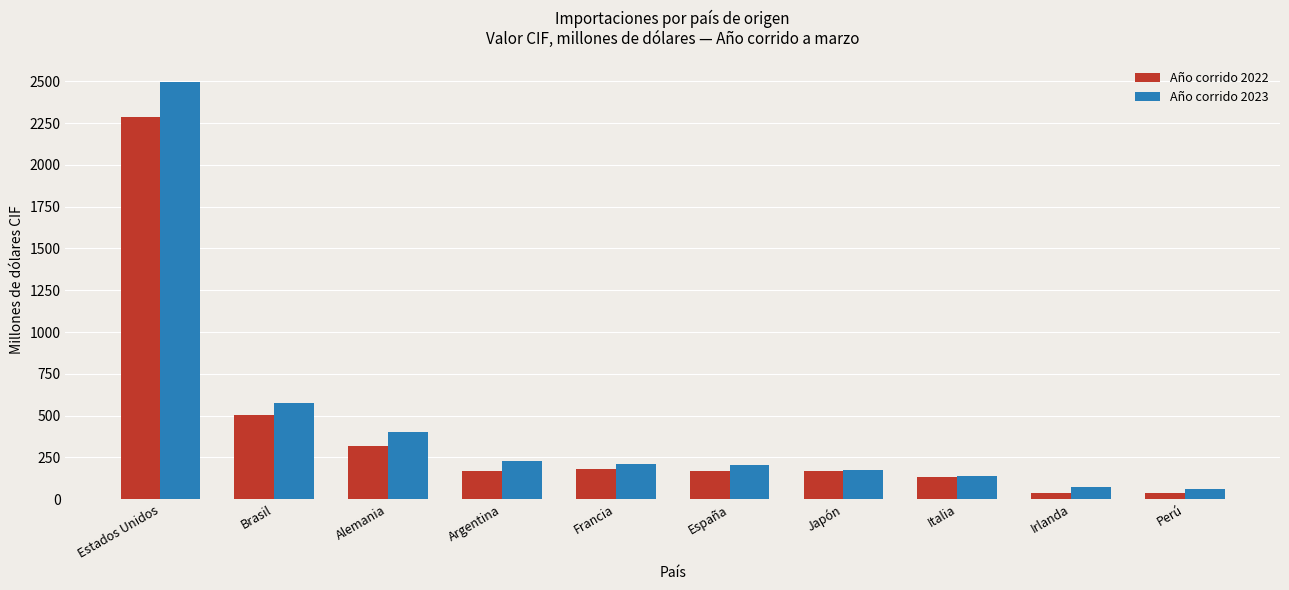

What is the greatest value displayed?

2497.8